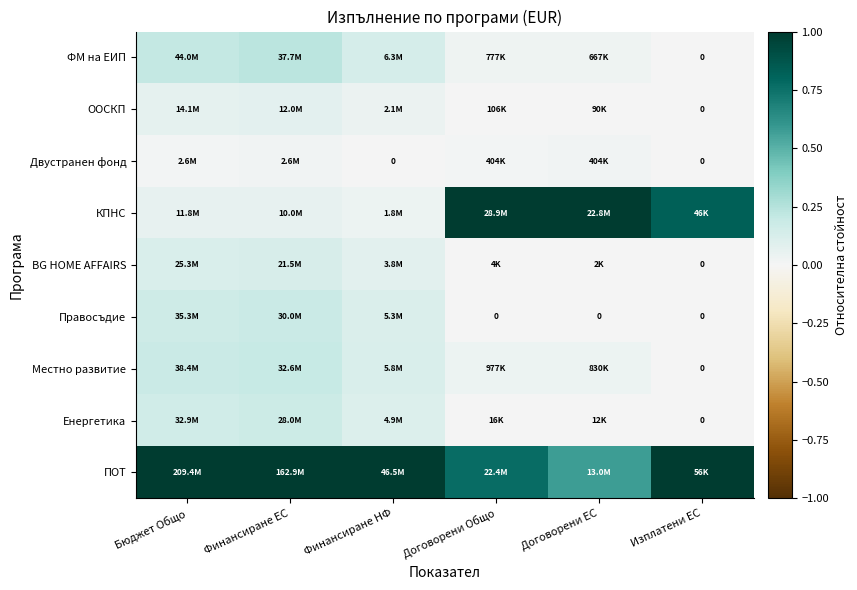

At which label is ФМ на ЕИП closest to 0?

Изплатени ЕС